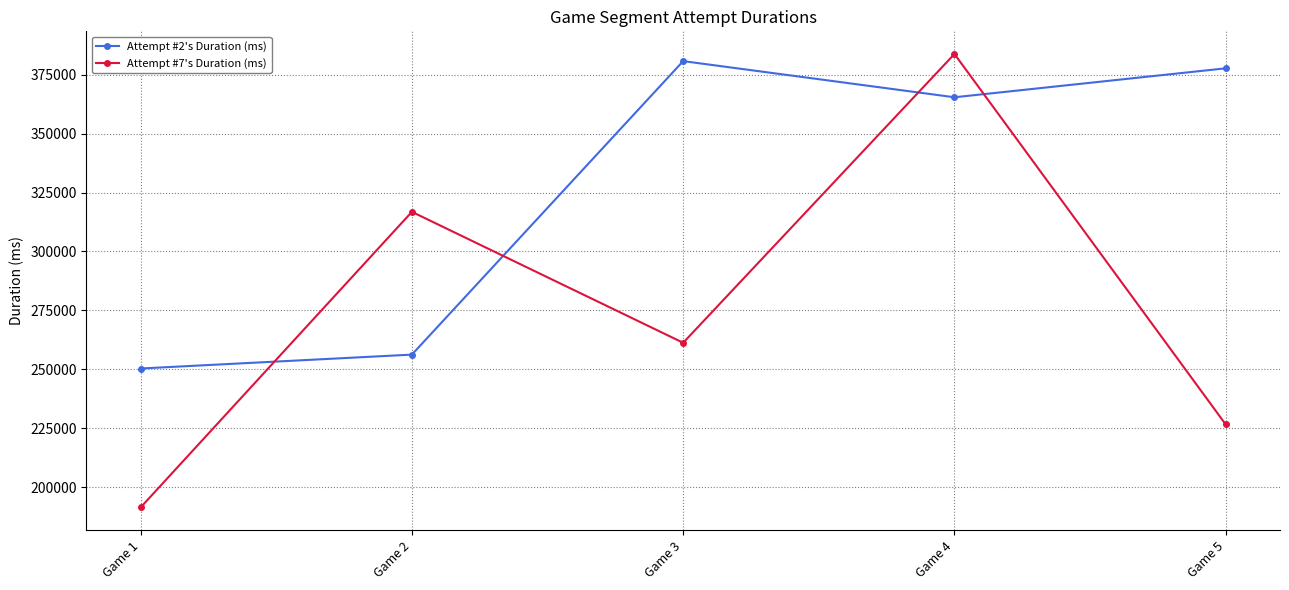

How many lines are shown in the chart?

2